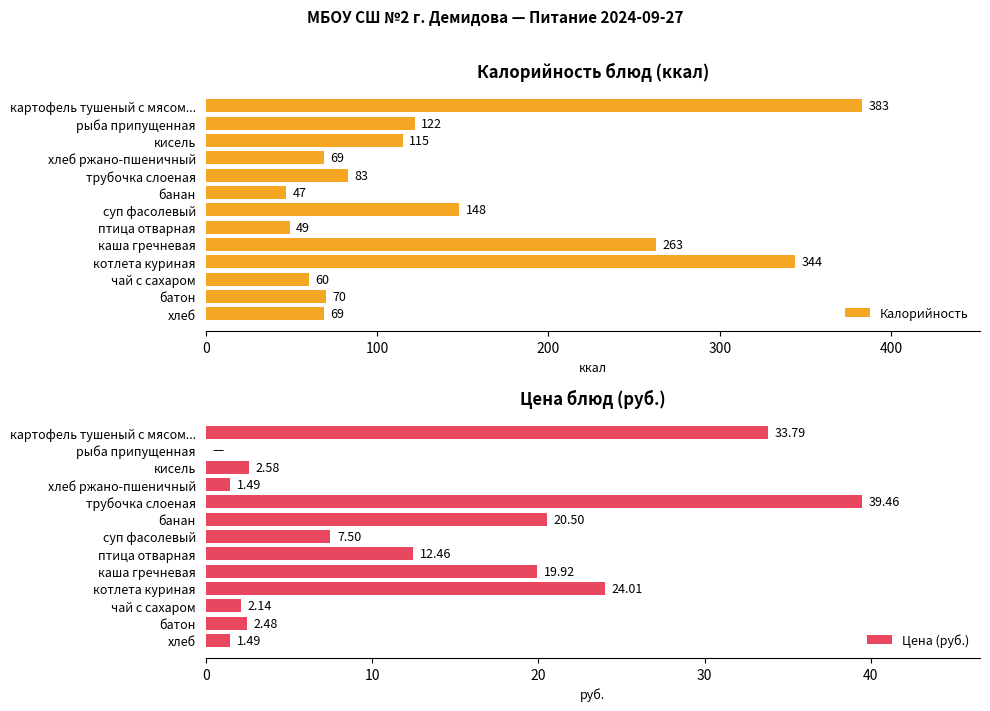

Read the Калорийность value at котлета куриная.

344